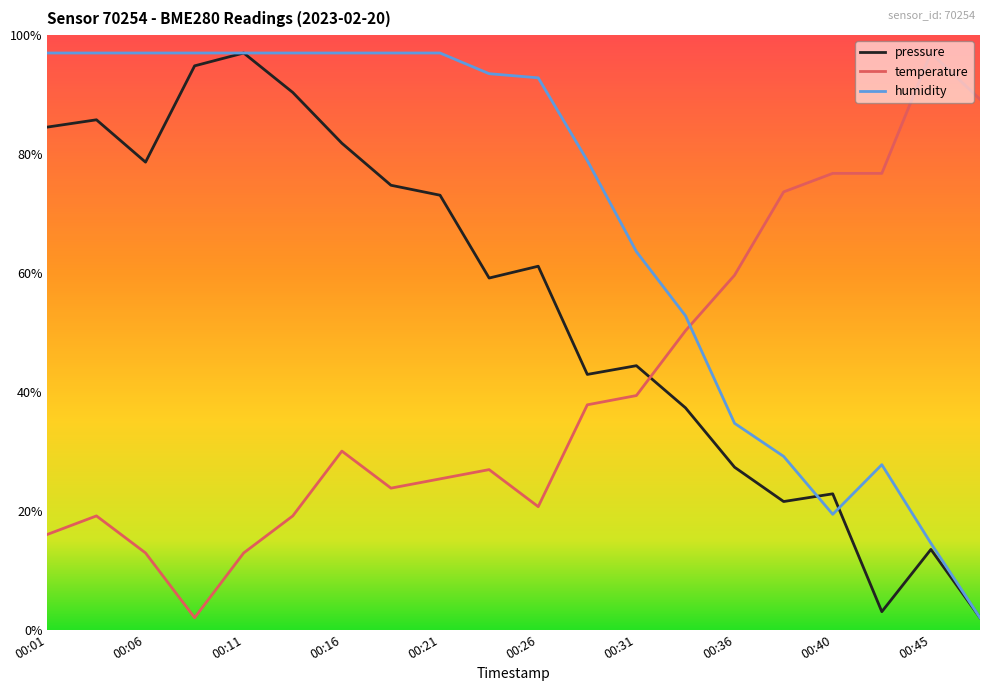

What is the maximum value shown in the chart?

97.0